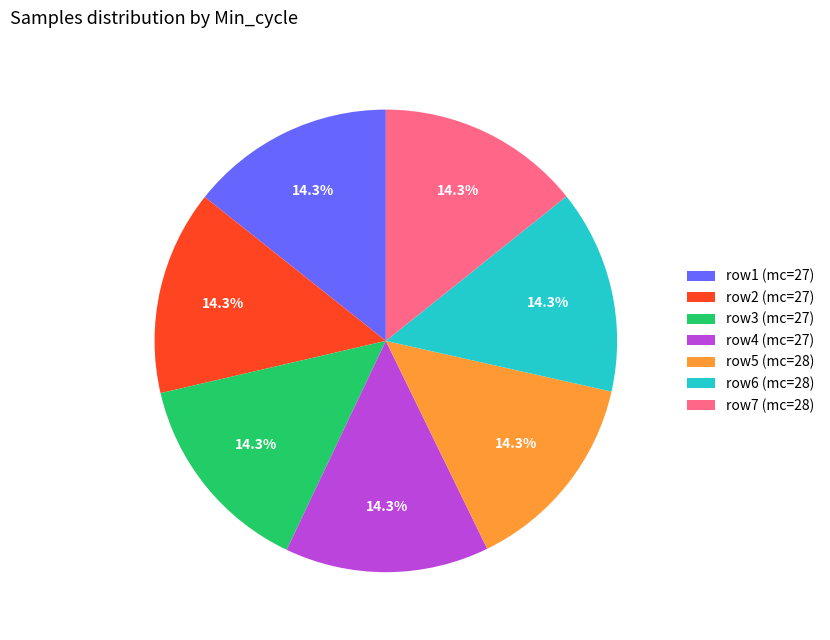

Count the number of slices in the pie.

7